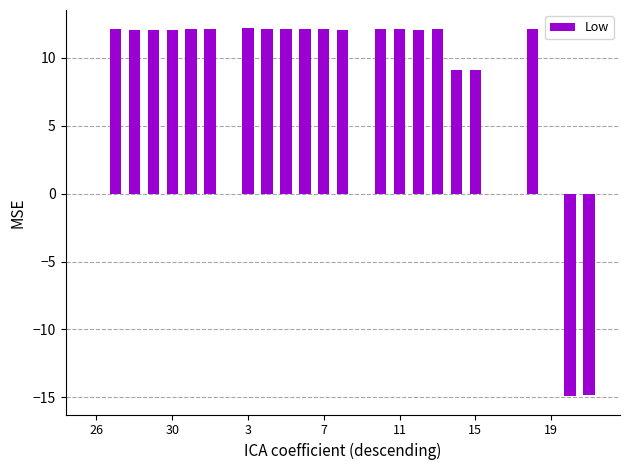

What is the greatest value displayed?

12.2